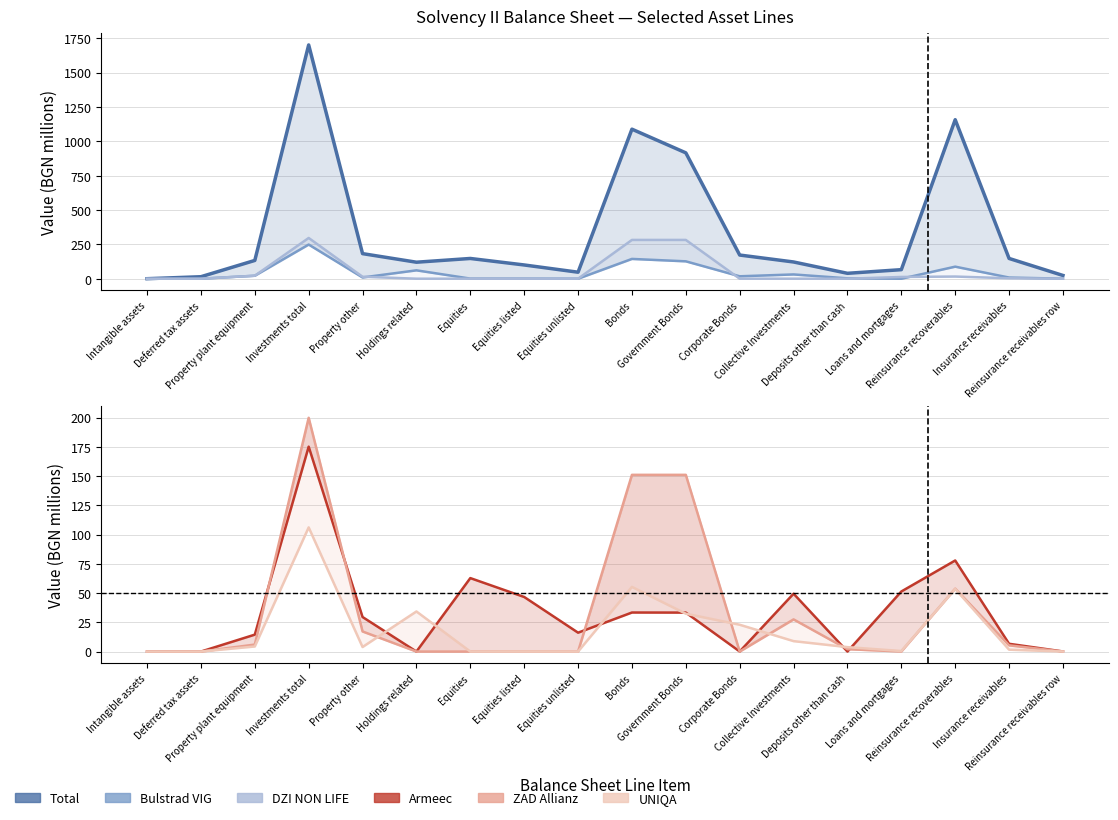

What is the average value of the Armeec series?

33.2